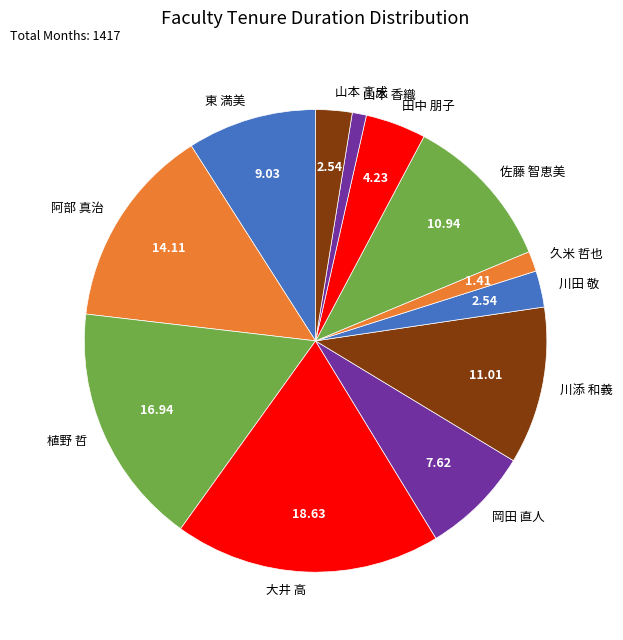

How many slices are in this pie chart?

12